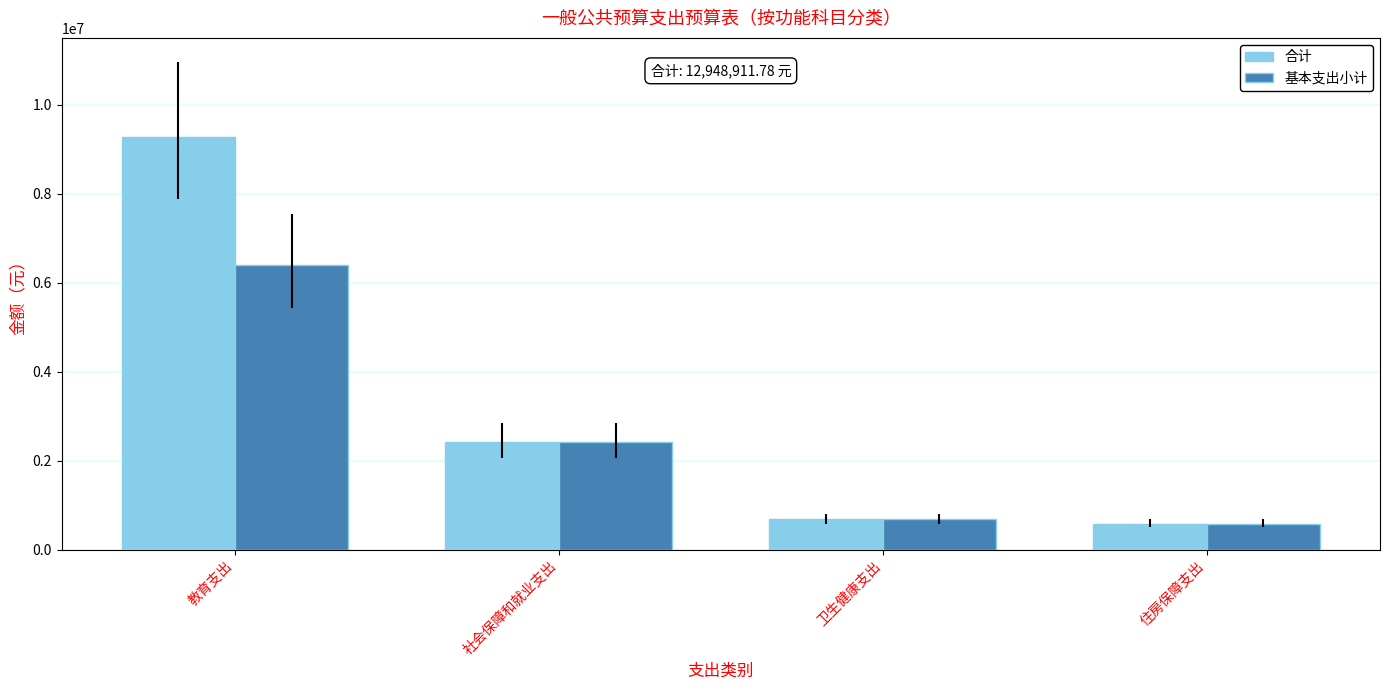

Is it true that 基本支出小计 equals 6386748.2 at 教育支出?

True